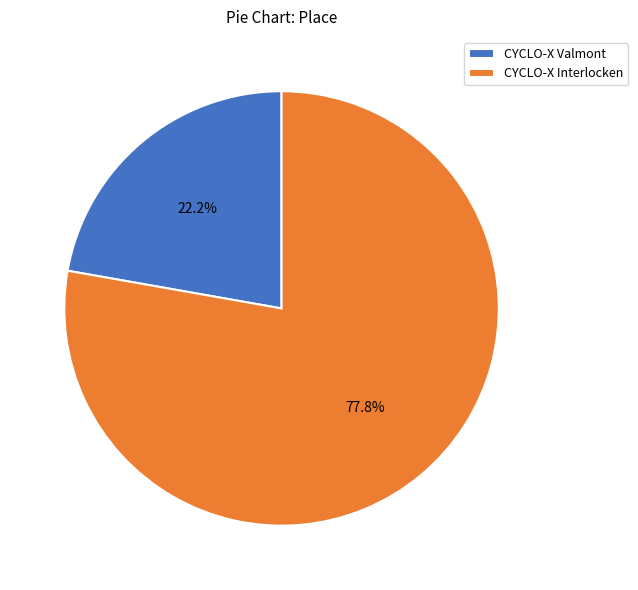

What percentage do CYCLO-X Interlocken and CYCLO-X Valmont together represent?

100.0%